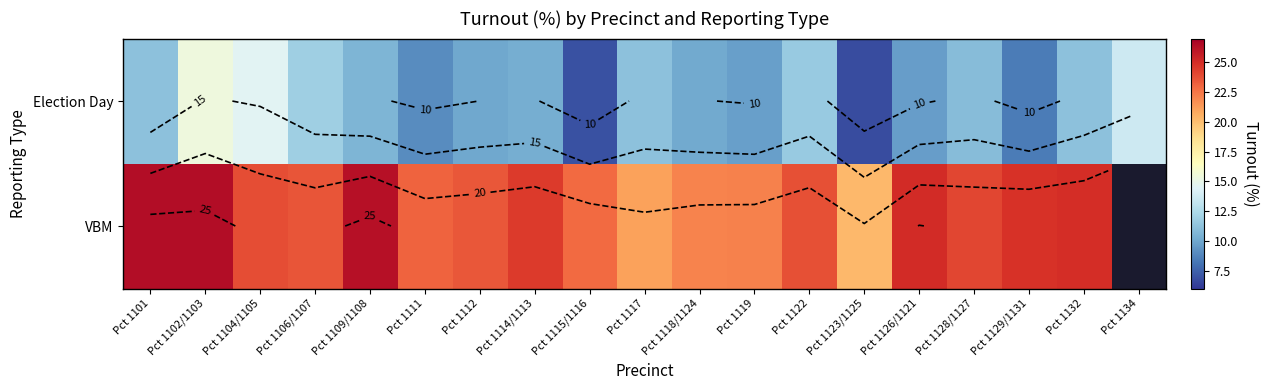

What is the difference between the VBM values at Pct 1128/1127 and Pct 1101?

2.3